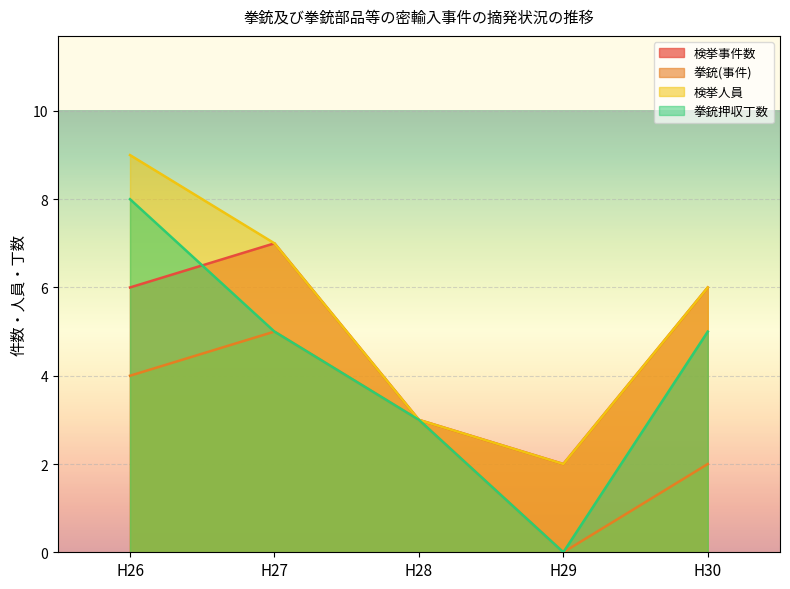

True or false: 拳銃(事件) and 検挙事件数 cross at least once.

False